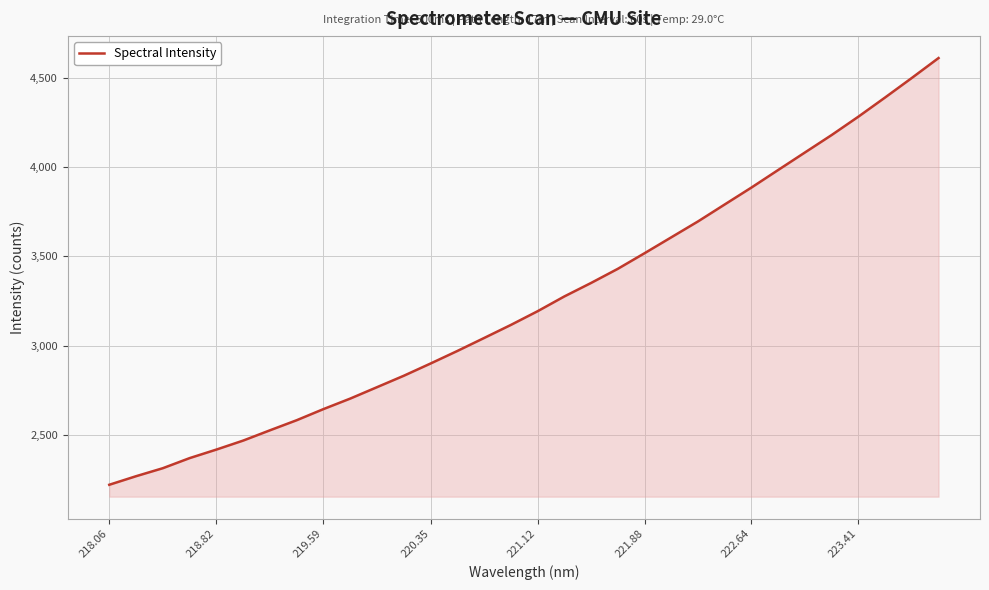

Count the number of data series in this chart.

1